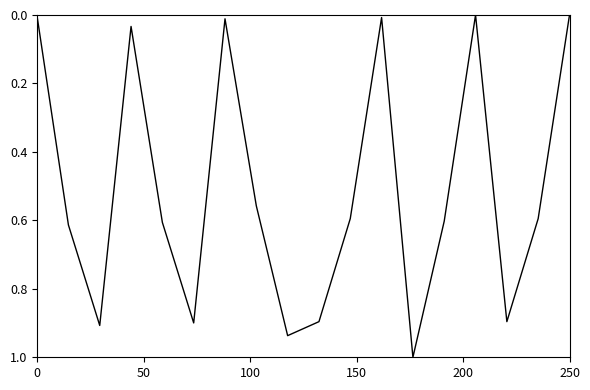

What is the difference between the maximum and minimum values?

1.0